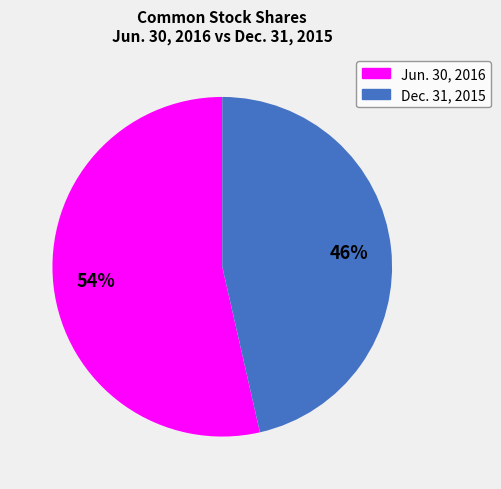

To the nearest percent, what is the average slice percentage?

50%